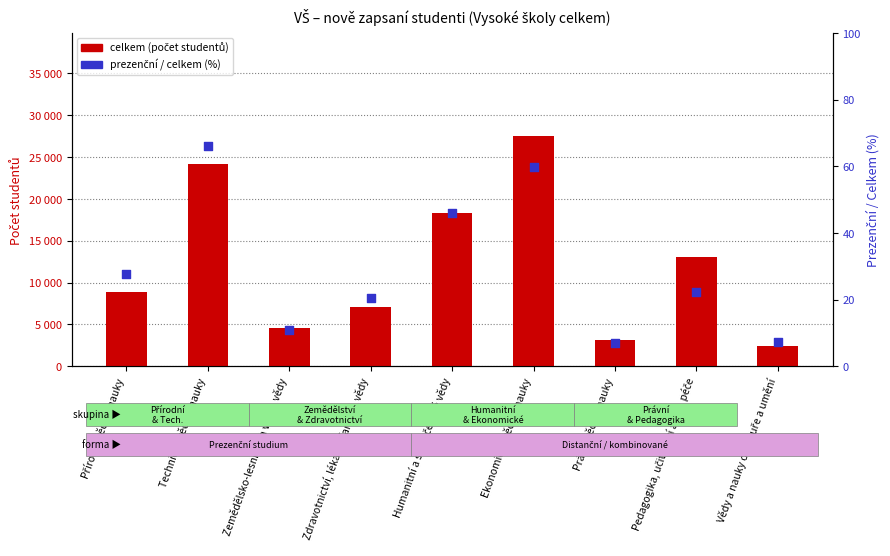

Is the value of celkem (students) at Zemědělsko-lesnické a veter. vědy greater than the value of prezenční / celkem (%) at Zemědělsko-lesnické a veter. vědy?

Yes